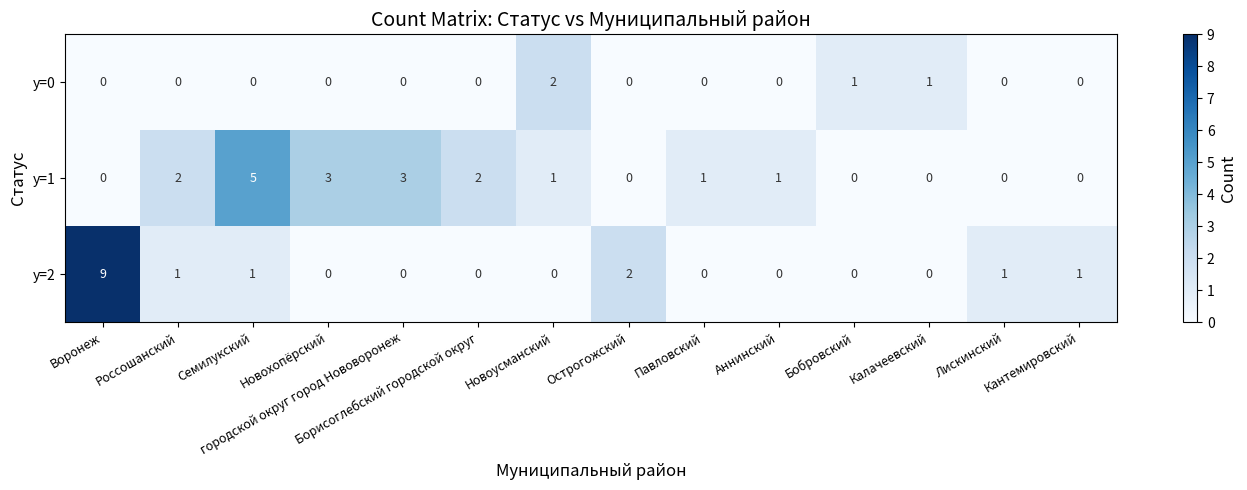

List the series in order of their peak value, lowest first.

y=0, y=1, y=2